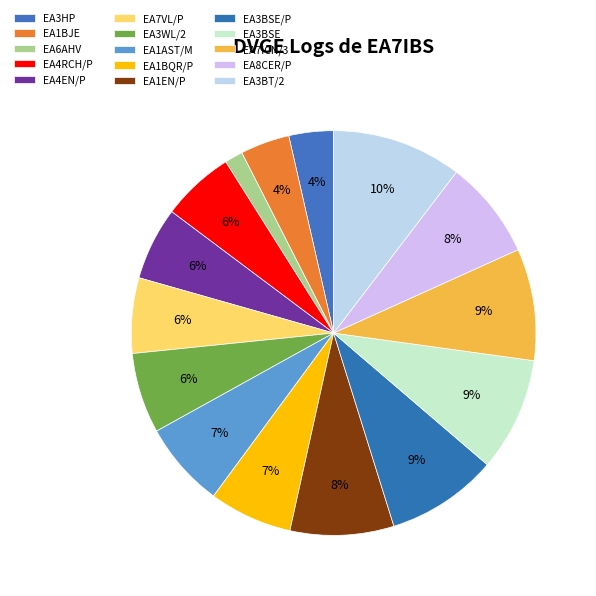

What percentage is the EA1AST/M slice, to the nearest percent?

7%